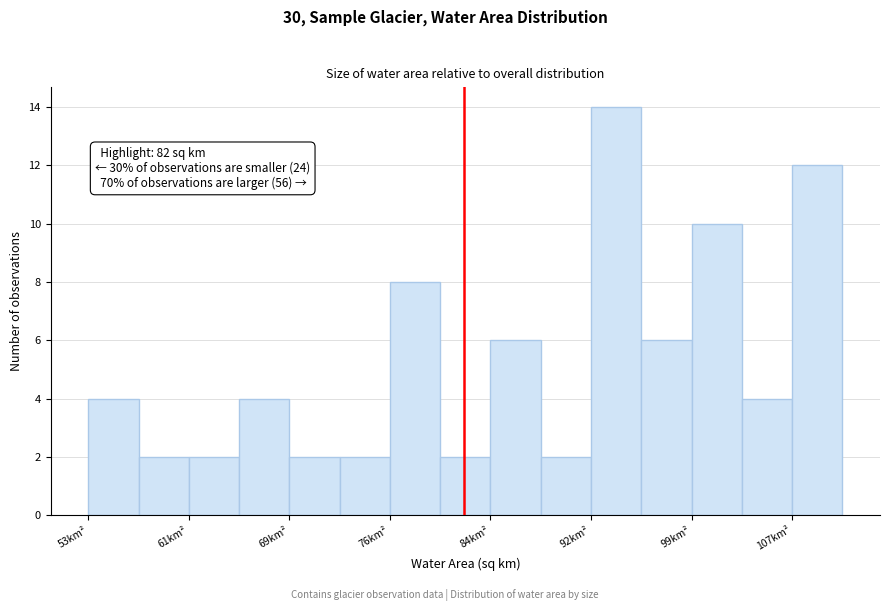

Read against the x-axis, roughly where is the centre of the tallest bar?

94